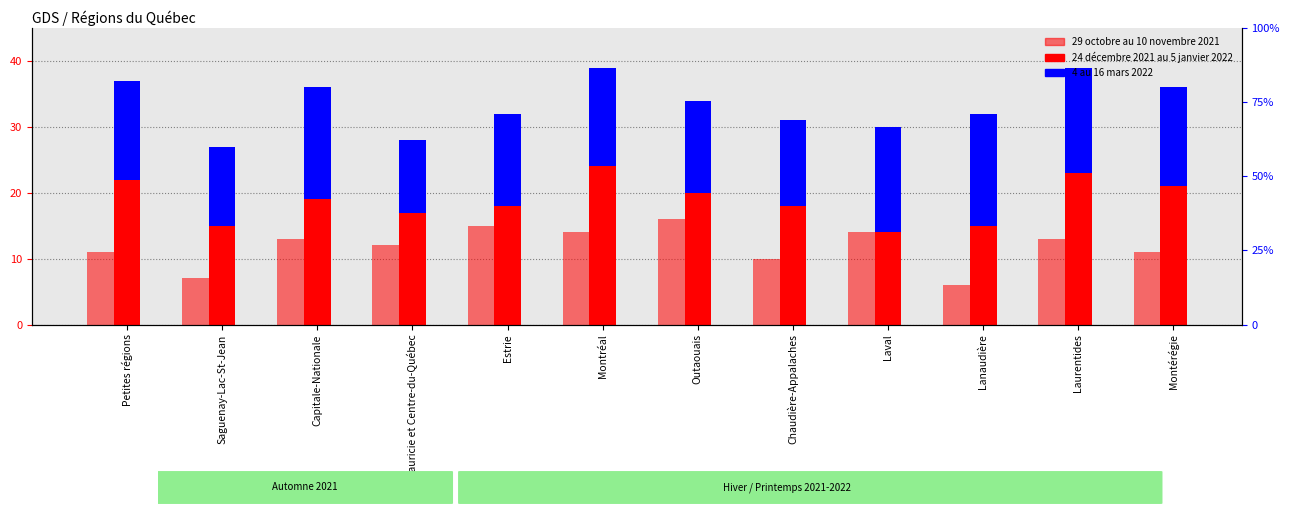

What position from the left is Estrie?

5